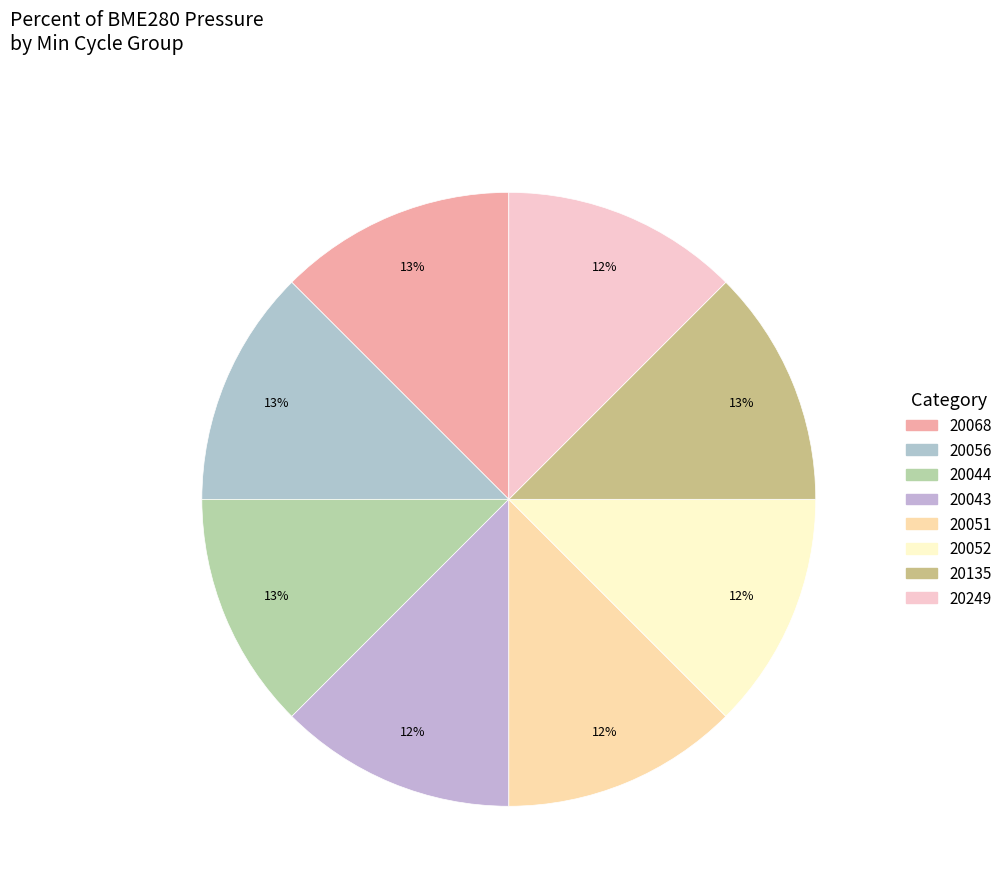

How many slices are in this pie chart?

8